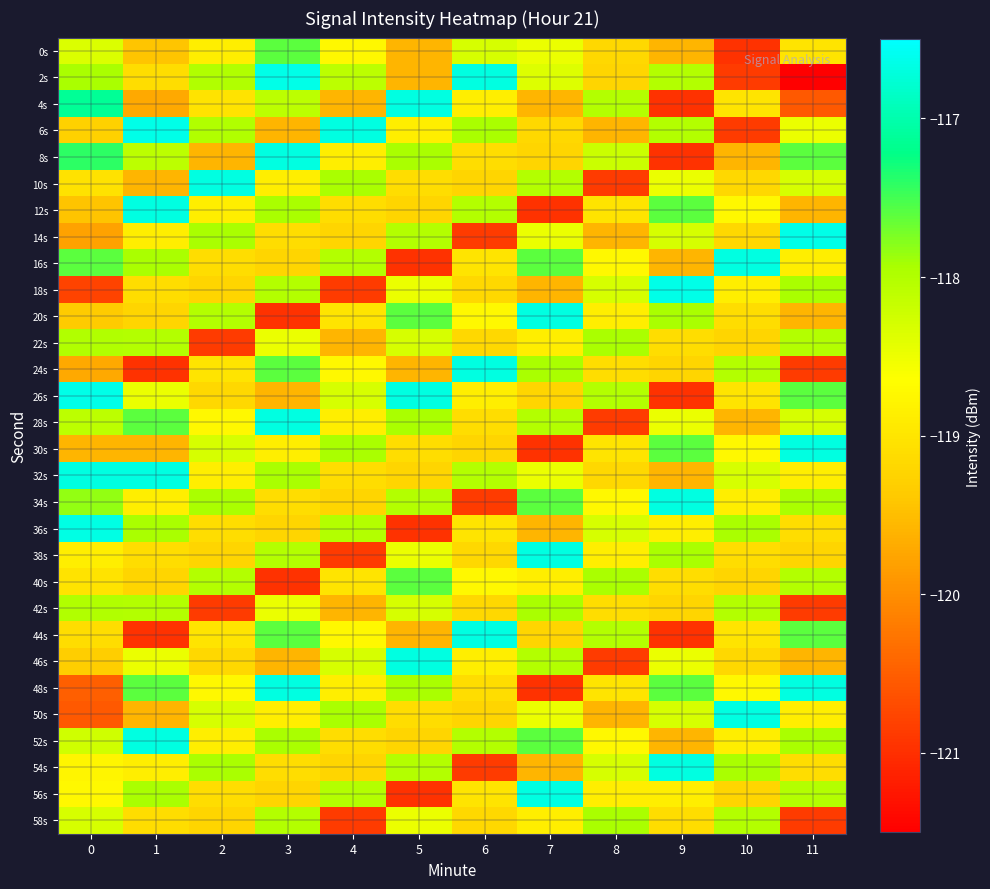

Reading left to right, extract all data points from this chart.

0s: 0=-118.3	1=-119.4	2=-118.9	3=-117.6	4=-118.7	5=-119.6	6=-118.3	7=-118.5	8=-119.2	9=-119.6	10=-121.0	11=-119.0
2s: 0=-117.9	1=-119.1	2=-118.0	3=-116.6	4=-118.1	5=-119.6	6=-116.7	7=-118.4	8=-119.2	9=-118.0	10=-120.9	11=-121.5
4s: 0=-117.1	1=-119.7	2=-119.0	3=-118.1	4=-119.6	5=-116.7	6=-118.9	7=-119.6	8=-118.0	9=-121.0	10=-119.0	11=-120.5
6s: 0=-119.3	1=-116.6	2=-118.0	3=-119.6	4=-116.7	5=-118.9	6=-117.9	7=-119.2	8=-119.6	9=-118.0	10=-120.9	11=-118.5
8s: 0=-117.4	1=-118.1	2=-119.6	3=-116.7	4=-118.9	5=-117.9	6=-119.1	7=-119.2	8=-118.2	9=-121.0	10=-119.6	11=-117.6
10s: 0=-119.0	1=-119.6	2=-116.7	3=-118.9	4=-117.9	5=-119.1	6=-119.2	7=-118.0	8=-120.9	9=-118.5	10=-119.2	11=-118.3
12s: 0=-119.4	1=-116.7	2=-118.9	3=-117.9	4=-119.1	5=-119.2	6=-118.0	7=-121.0	8=-119.0	9=-117.6	10=-118.7	11=-119.6
14s: 0=-119.8	1=-118.9	2=-117.9	3=-119.1	4=-119.2	5=-118.0	6=-120.9	7=-118.5	8=-119.6	9=-118.3	10=-119.2	11=-116.6
16s: 0=-117.6	1=-117.9	2=-119.1	3=-119.2	4=-118.0	5=-121.0	6=-119.0	7=-117.6	8=-118.7	9=-119.6	10=-116.7	11=-118.9
18s: 0=-120.8	1=-119.1	2=-119.2	3=-118.0	4=-120.9	5=-118.5	6=-119.2	7=-119.6	8=-118.3	9=-116.6	10=-118.9	11=-117.9
20s: 0=-119.4	1=-119.2	2=-118.0	3=-121.0	4=-119.0	5=-117.6	6=-118.7	7=-116.7	8=-118.9	9=-117.9	10=-119.1	11=-119.6
22s: 0=-118.0	1=-118.0	2=-120.9	3=-118.5	4=-119.6	5=-118.3	6=-119.2	7=-118.9	8=-117.9	9=-119.1	10=-119.2	11=-118.0
24s: 0=-119.7	1=-121.0	2=-119.0	3=-117.6	4=-118.7	5=-119.6	6=-116.7	7=-117.9	8=-119.1	9=-119.2	10=-118.0	11=-120.9
26s: 0=-116.6	1=-118.5	2=-119.2	3=-119.6	4=-118.3	5=-116.7	6=-118.9	7=-119.2	8=-118.0	9=-121.0	10=-119.0	11=-117.6
28s: 0=-118.1	1=-117.6	2=-118.7	3=-116.7	4=-118.9	5=-117.9	6=-119.1	7=-118.0	8=-120.9	9=-118.5	10=-119.6	11=-118.3
30s: 0=-119.6	1=-119.6	2=-118.3	3=-118.9	4=-117.9	5=-119.1	6=-119.2	7=-121.0	8=-119.0	9=-117.6	10=-118.7	11=-116.7
32s: 0=-116.7	1=-116.7	2=-118.9	3=-117.9	4=-119.1	5=-119.2	6=-118.0	7=-118.5	8=-119.2	9=-119.6	10=-118.3	11=-118.9
34s: 0=-117.8	1=-118.9	2=-117.9	3=-119.1	4=-119.2	5=-118.0	6=-120.9	7=-117.6	8=-118.7	9=-116.7	10=-118.9	11=-117.9
36s: 0=-116.7	1=-117.9	2=-119.1	3=-119.2	4=-118.0	5=-121.0	6=-119.0	7=-119.6	8=-118.3	9=-118.9	10=-117.9	11=-119.1
38s: 0=-118.9	1=-119.1	2=-119.2	3=-118.0	4=-120.9	5=-118.5	6=-119.2	7=-116.7	8=-118.9	9=-117.9	10=-119.1	11=-119.2
40s: 0=-119.0	1=-119.2	2=-118.0	3=-121.0	4=-119.0	5=-117.6	6=-118.7	7=-118.9	8=-117.9	9=-119.1	10=-119.2	11=-118.0
42s: 0=-118.0	1=-118.0	2=-120.9	3=-118.5	4=-119.6	5=-118.3	6=-119.2	7=-117.9	8=-119.1	9=-119.2	10=-118.0	11=-120.9
44s: 0=-119.1	1=-121.0	2=-119.0	3=-117.6	4=-118.7	5=-119.6	6=-116.7	7=-119.2	8=-118.0	9=-121.0	10=-119.0	11=-117.6
46s: 0=-119.3	1=-118.5	2=-119.2	3=-119.6	4=-118.3	5=-116.7	6=-118.9	7=-118.0	8=-120.9	9=-118.5	10=-119.2	11=-119.6
48s: 0=-120.5	1=-117.6	2=-118.7	3=-116.7	4=-118.9	5=-117.9	6=-119.1	7=-121.0	8=-119.0	9=-117.6	10=-118.7	11=-116.7
50s: 0=-120.5	1=-119.6	2=-118.3	3=-118.9	4=-117.9	5=-119.1	6=-119.2	7=-118.5	8=-119.6	9=-118.3	10=-116.7	11=-118.9
52s: 0=-118.2	1=-116.7	2=-118.9	3=-117.9	4=-119.1	5=-119.2	6=-118.0	7=-117.6	8=-118.7	9=-119.6	10=-118.9	11=-117.9
54s: 0=-118.8	1=-118.9	2=-117.9	3=-119.1	4=-119.2	5=-118.0	6=-120.9	7=-119.6	8=-118.3	9=-116.7	10=-117.9	11=-119.1
56s: 0=-118.7	1=-117.9	2=-119.1	3=-119.2	4=-118.0	5=-121.0	6=-119.0	7=-116.7	8=-118.9	9=-118.9	10=-119.2	11=-118.0
58s: 0=-118.3	1=-119.1	2=-119.2	3=-118.0	4=-120.9	5=-118.5	6=-119.2	7=-118.9	8=-117.9	9=-119.1	10=-118.0	11=-120.9